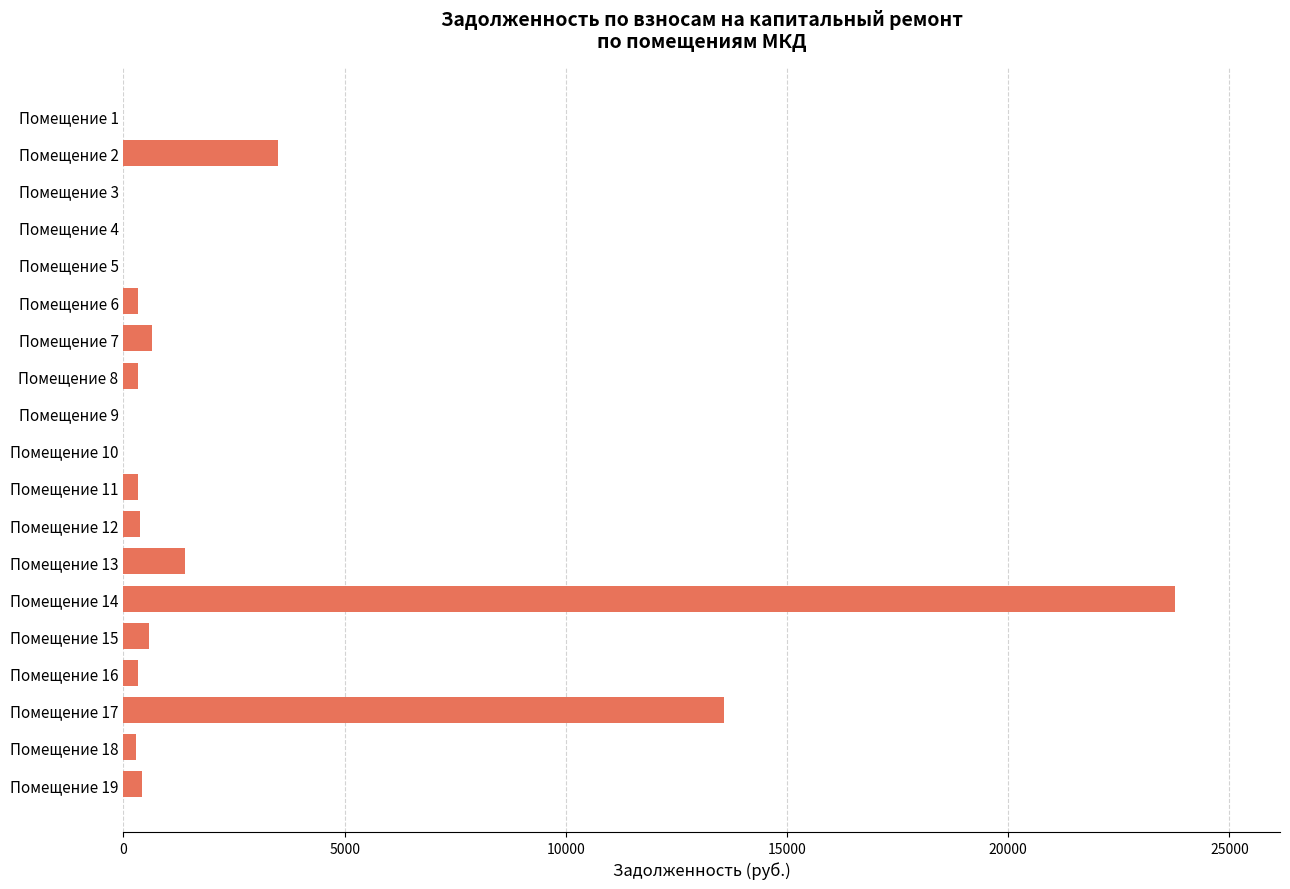

What is the sum of all values?

45874.2